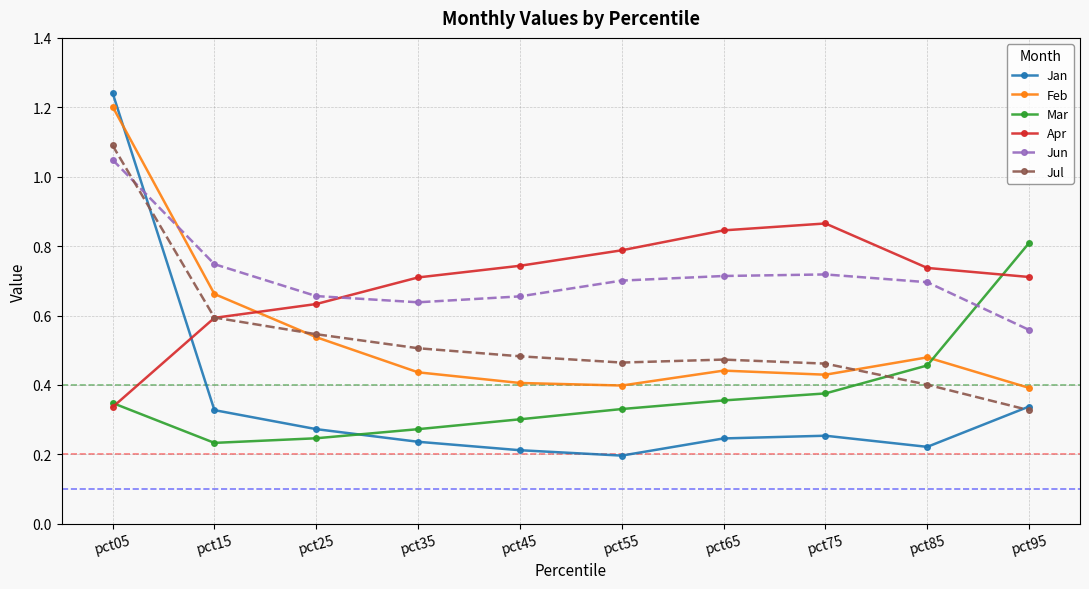

Between pct05 and pct75, which series saw the biggest shift?

Jan